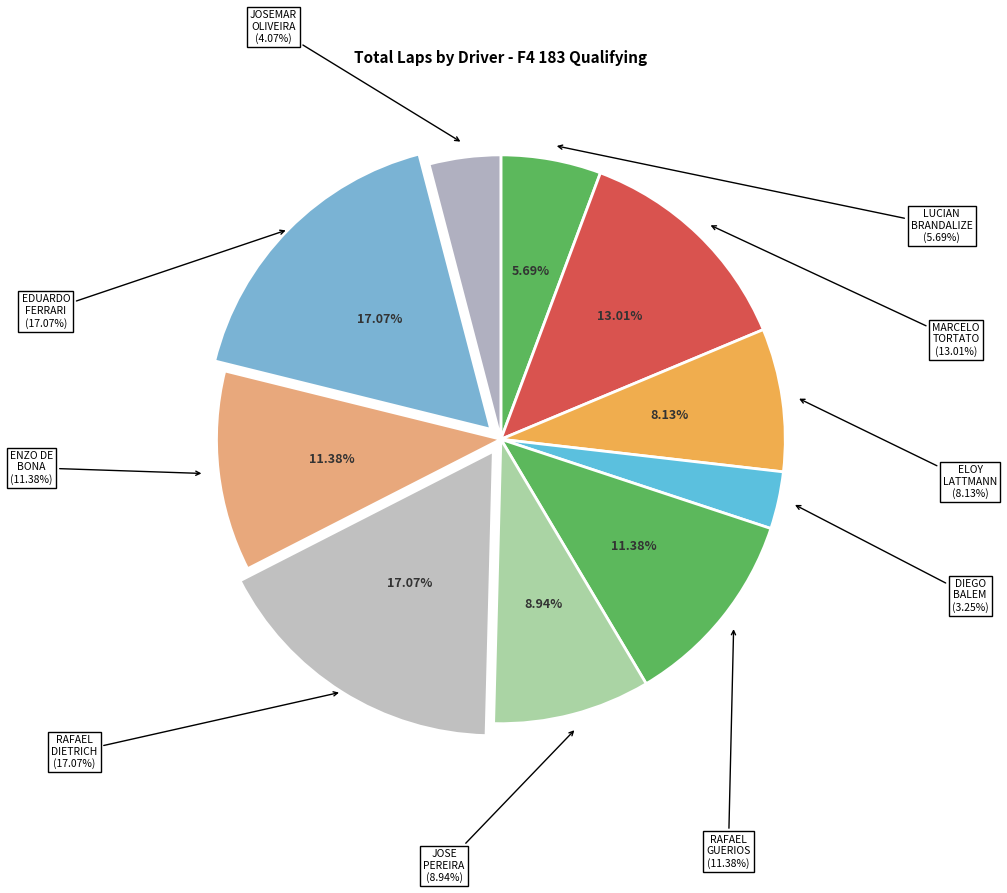

Is there a majority slice in this chart?

No